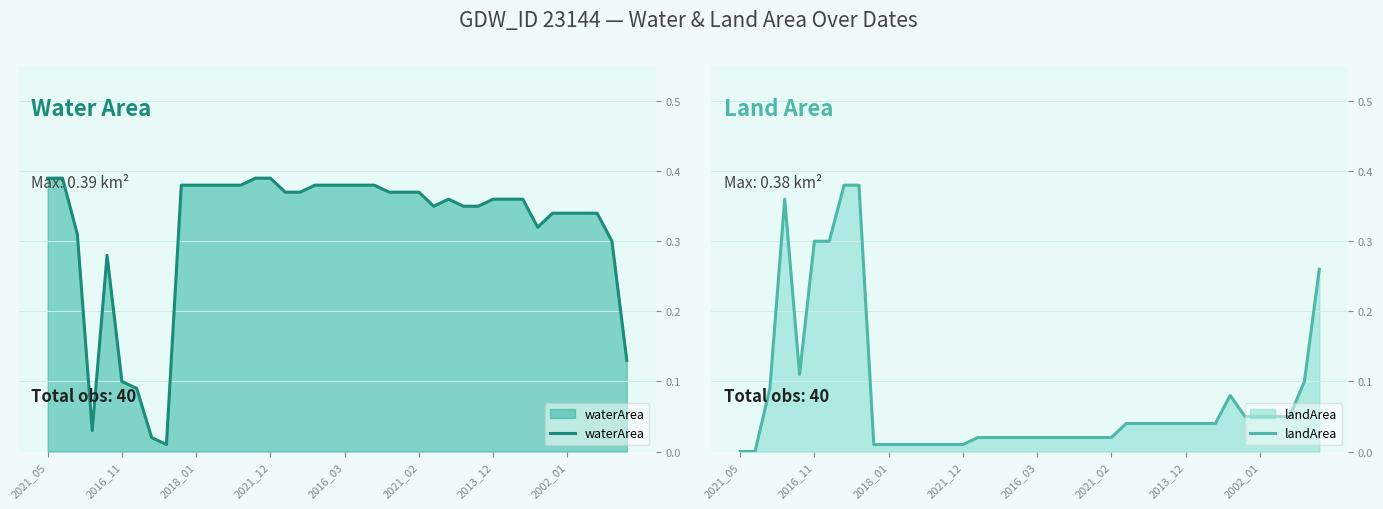

Between 26 and 29, which is larger?

26